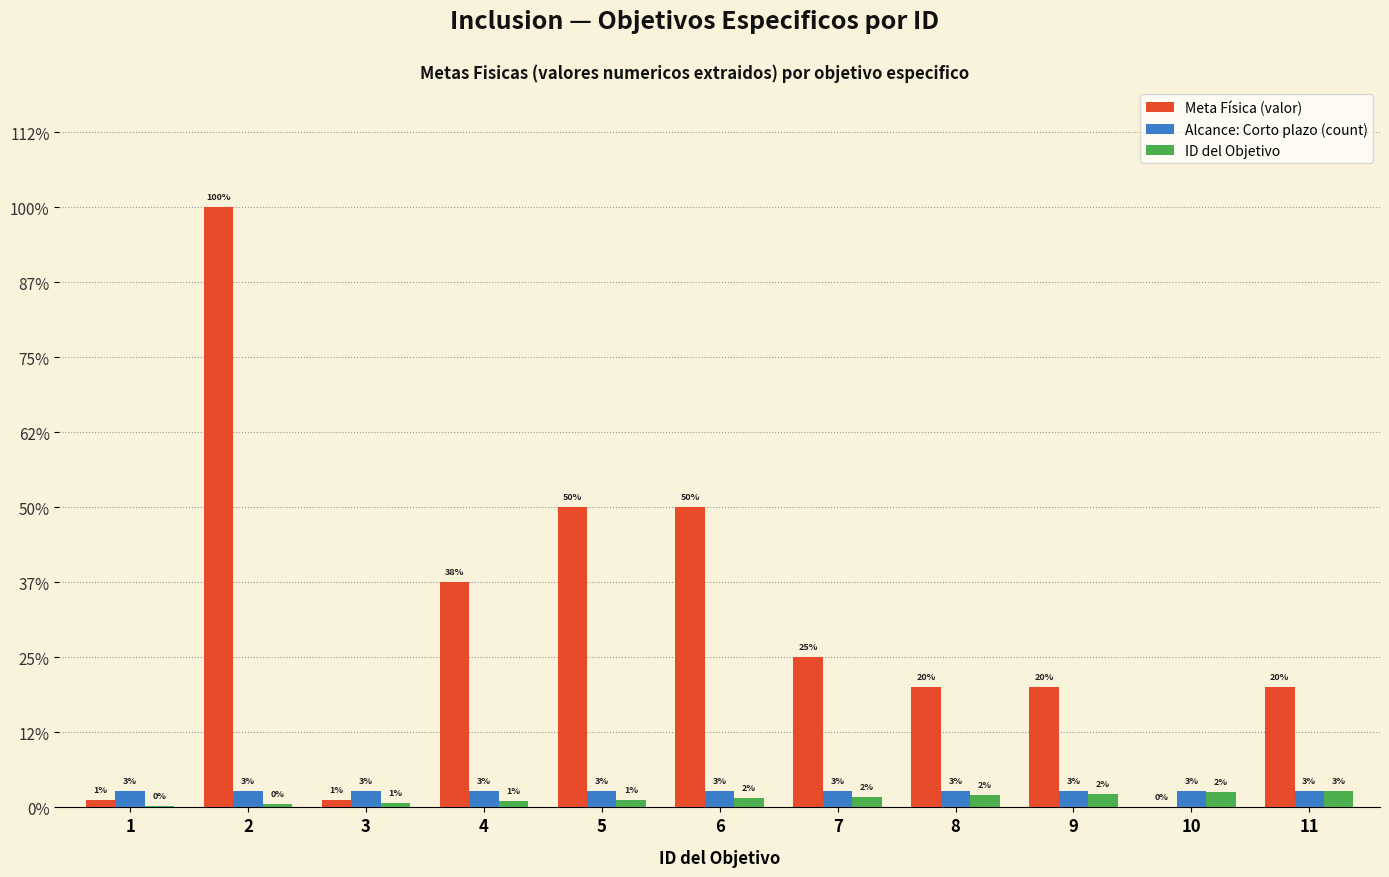

Rank the categories by Alcance: Corto plazo (count) value from lowest to highest.

1, 2, 3, 4, 5, 6, 7, 8, 9, 10, 11